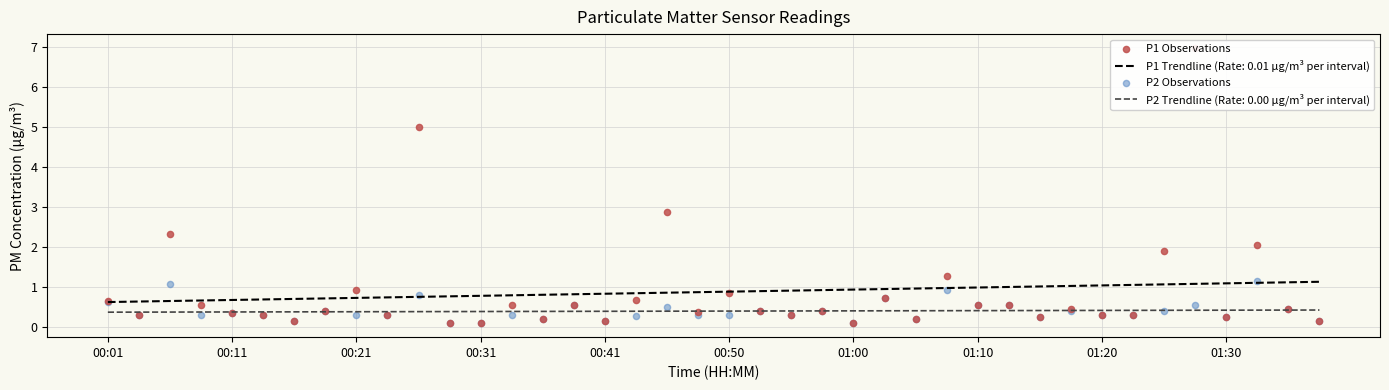

Which series has the largest Y range (max minus min)?

P1 Observations